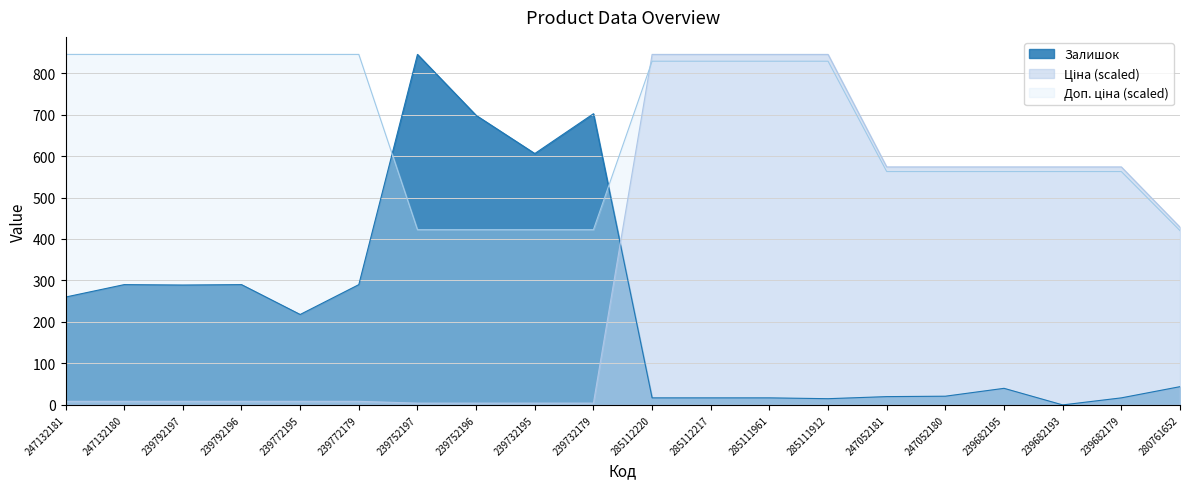

Rank the series by their average value, from lowest to highest.

Залишок, Ціна, Доп. ціна